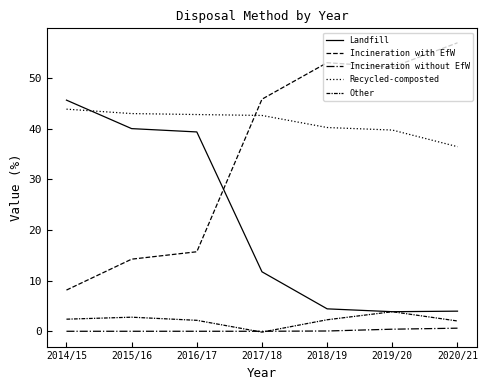

True or false: Other and Incineration with EfW cross at least once.

False